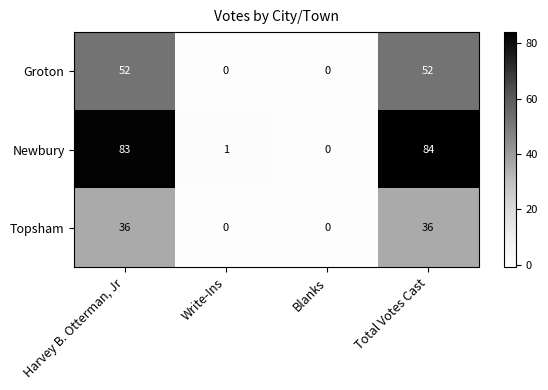

How many data points does each series have?

4